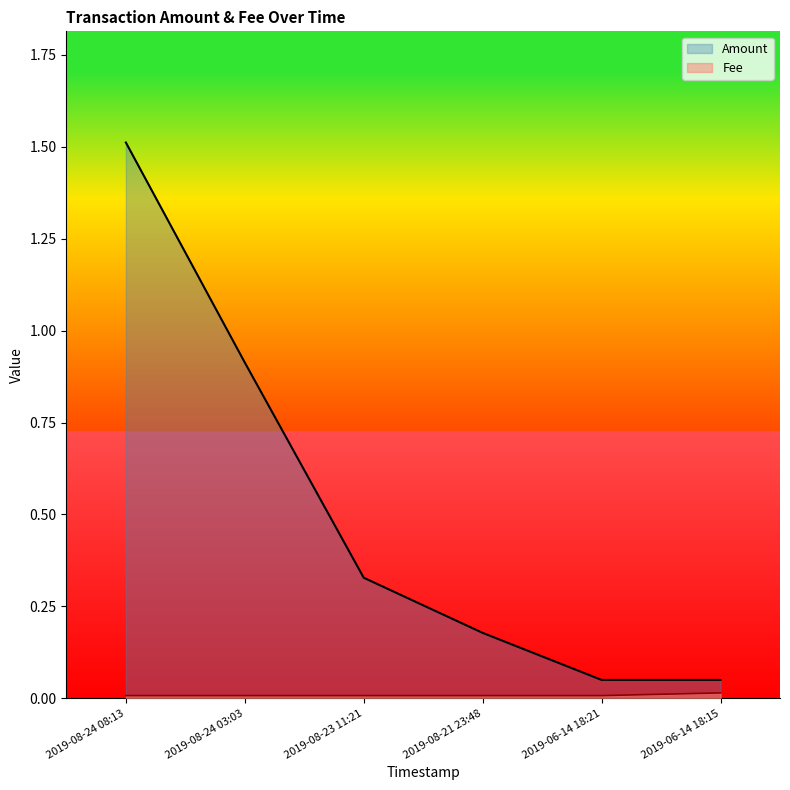

True or false: Fee and Amount cross at least once.

False